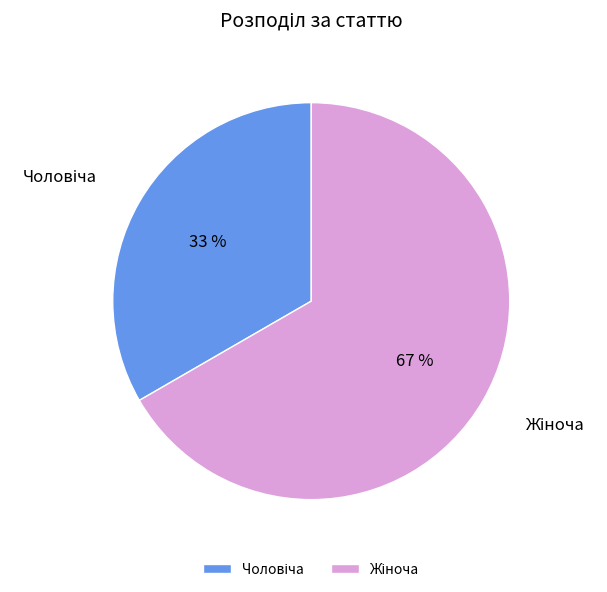

How many segments does this pie chart have?

2